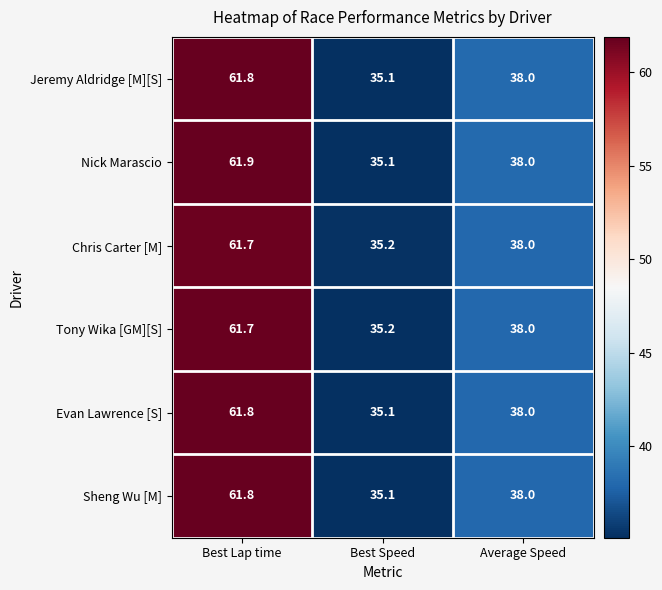

At how many categories does at least one series exceed 49?

1